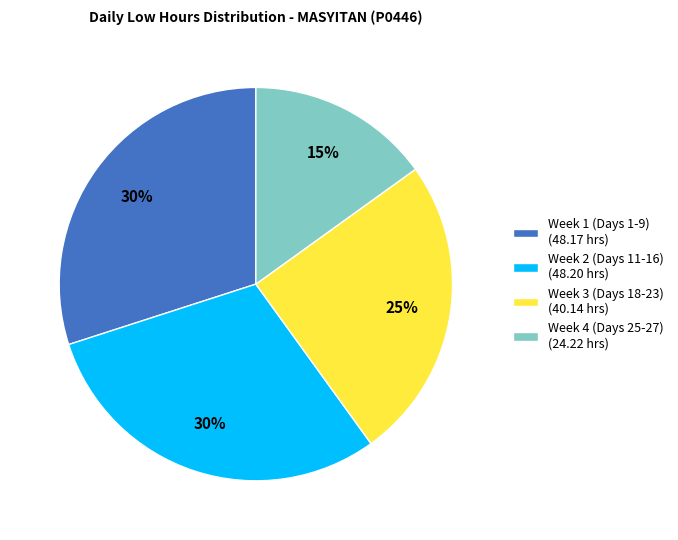

Which category has the smallest portion of the pie?

Week 4 (Days 25-27) (24.22 hrs)